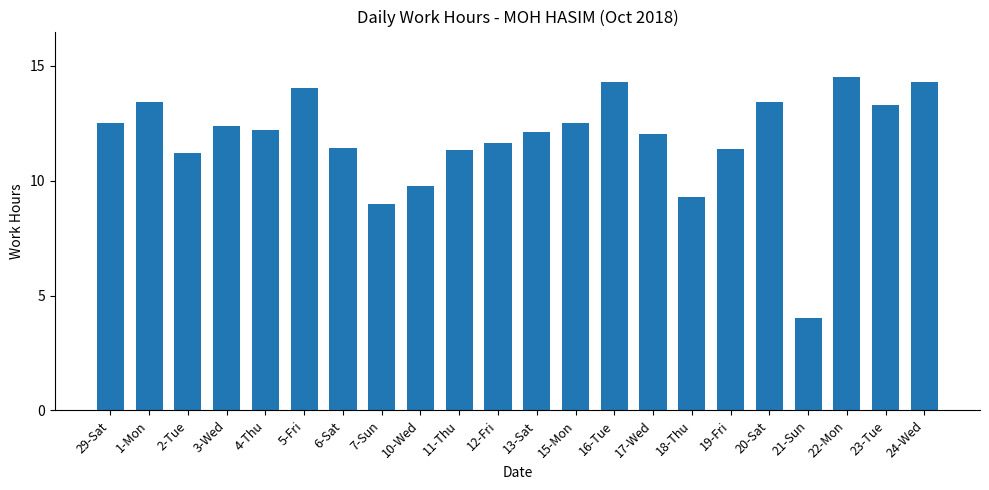

Reading left to right, list all the values displayed in this chart.

12.5	13.4	11.2	12.4	12.2	14.0	11.4	9.0	9.8	11.4	11.6	12.1	12.5	14.3	12.0	9.3	11.4	13.4	4.0	14.5	13.3	14.3